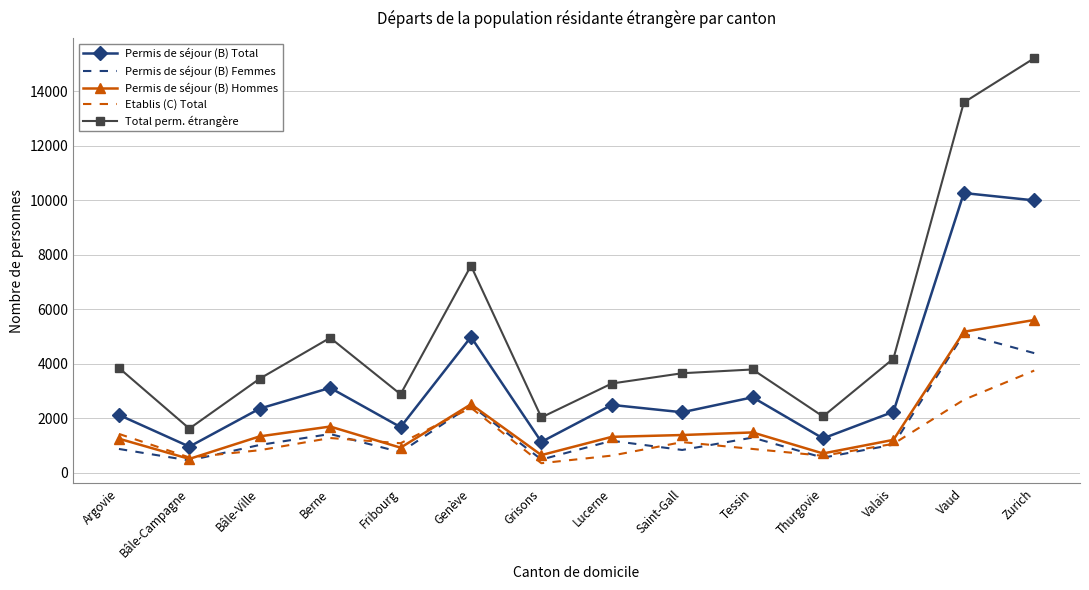

What is the total value across all series at Bâle-Ville?

8983